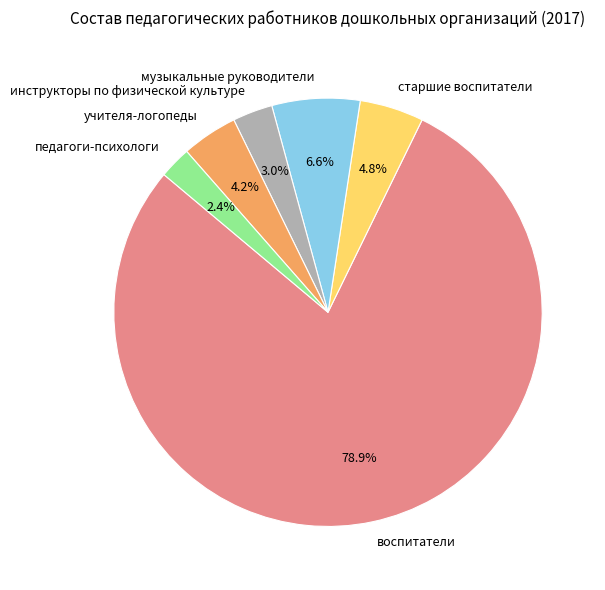

Which has a higher value, педагоги-психологи or инструкторы по физической культуре?

инструкторы по физической культуре